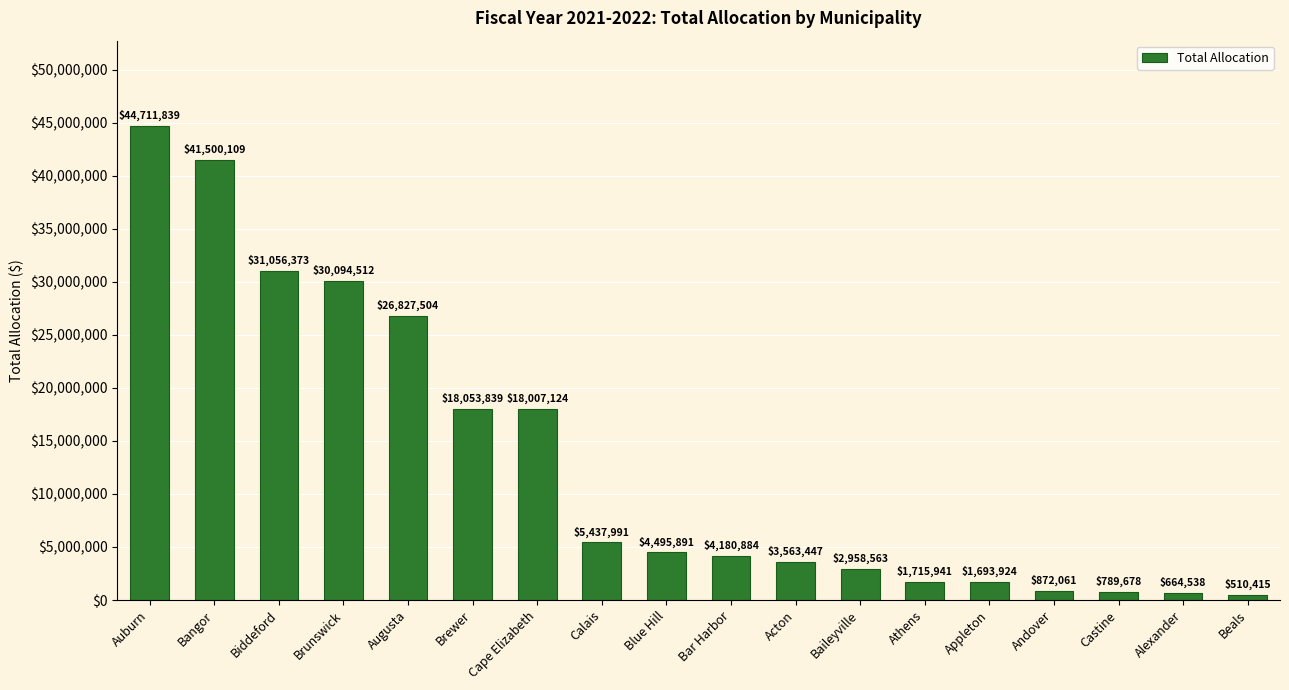

Approximately how many times larger is the value at Acton compared to Athens?

2.1